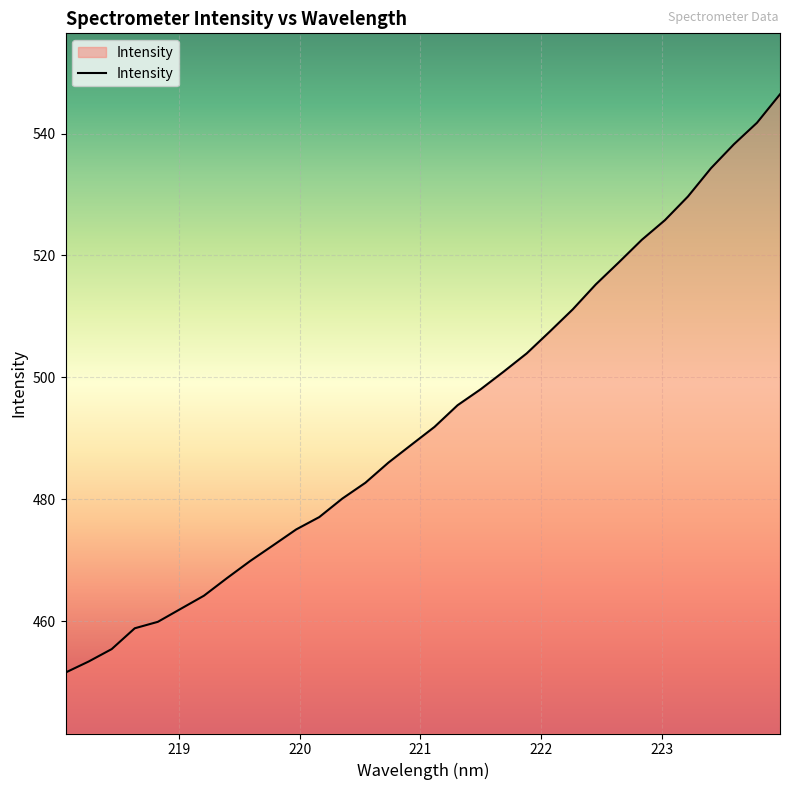

What is the minimum value shown in the chart?

451.6